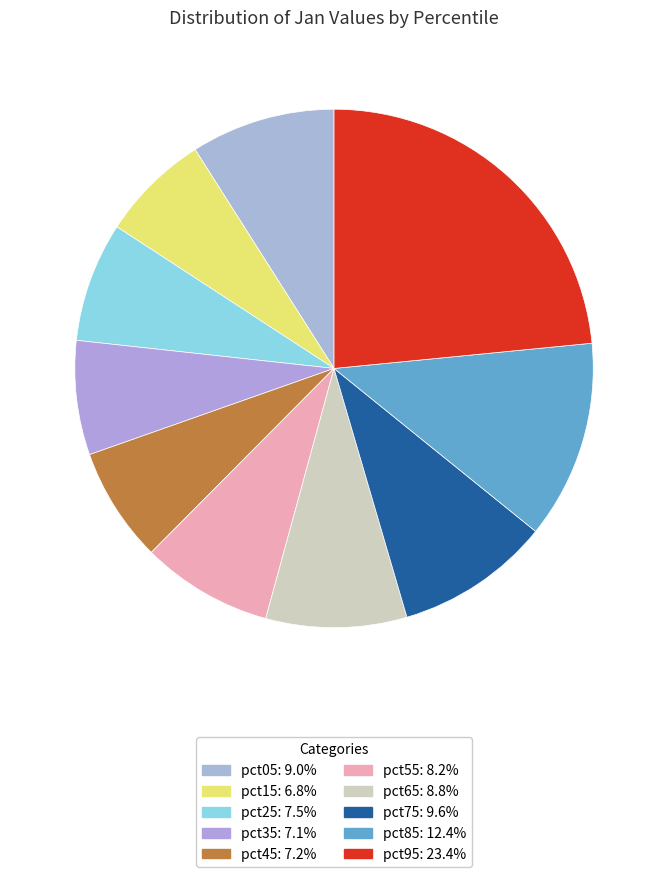

To the nearest percent, what is the average slice percentage?

10%